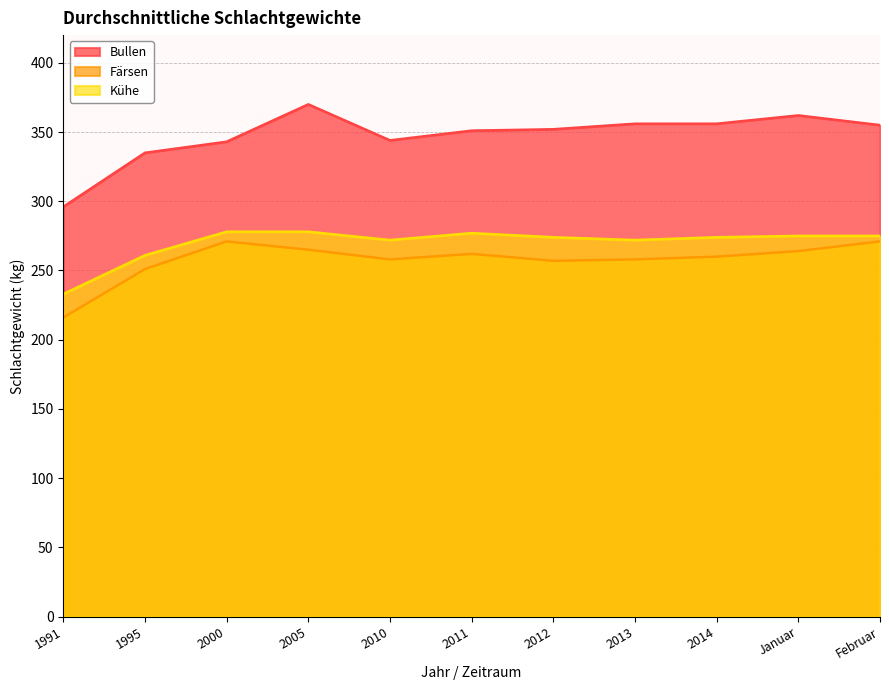

Rank the series by their maximum value, from highest to lowest.

Bullen, Kühe, Färsen